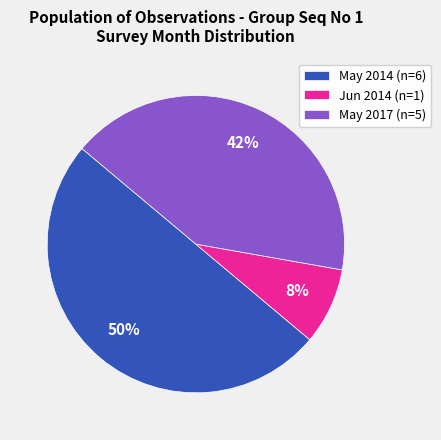

How many slices are in this pie chart?

3